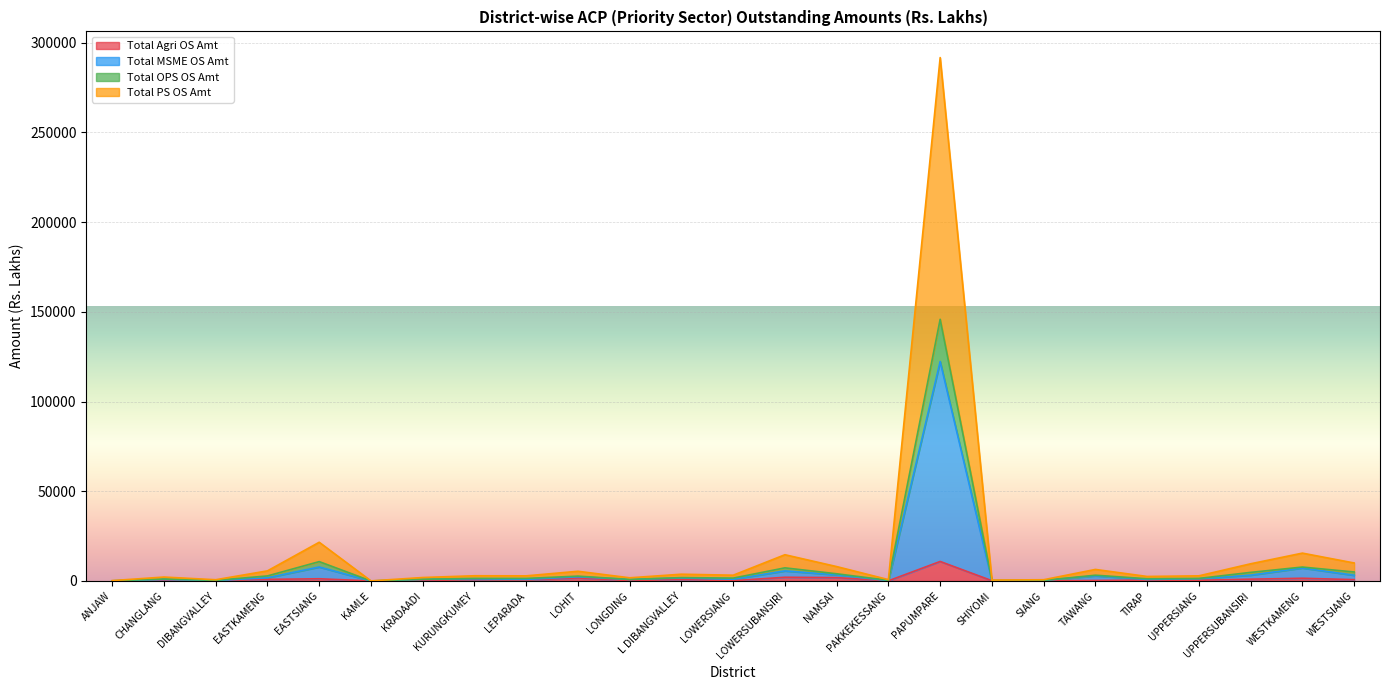

What is the difference between the highest and lowest values at WESTSIANG?

9280.7